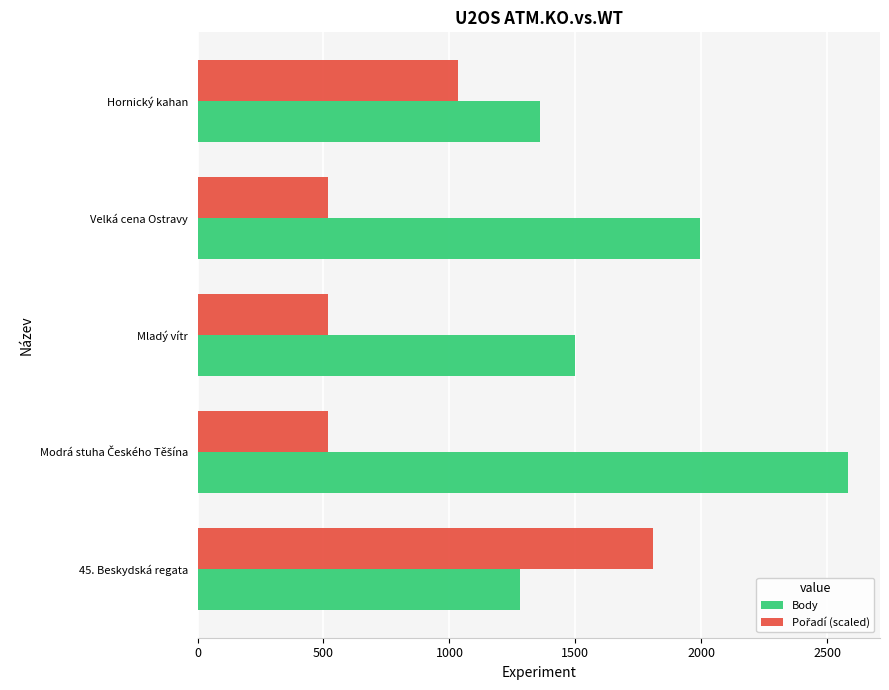

What is the total value across all series at Mladý vítr?

2013